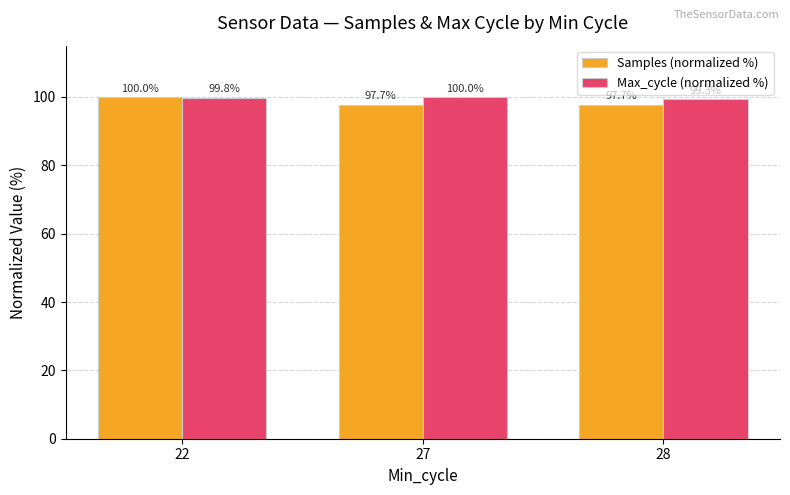

At which label does Max_cycle (normalized %) reach its minimum?

28